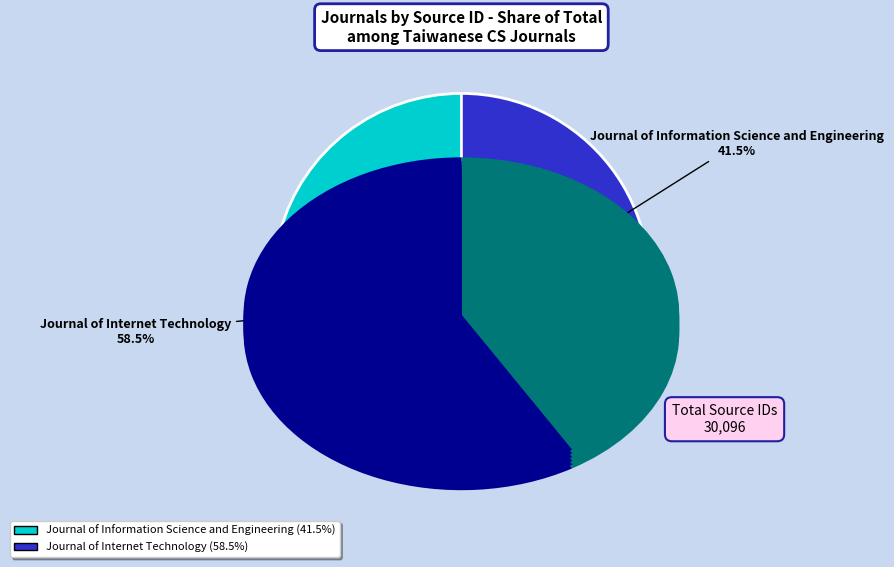

What is the ratio of the value at Journal of Internet Technology to the value at Journal of Information Science and Engineering?

1.4